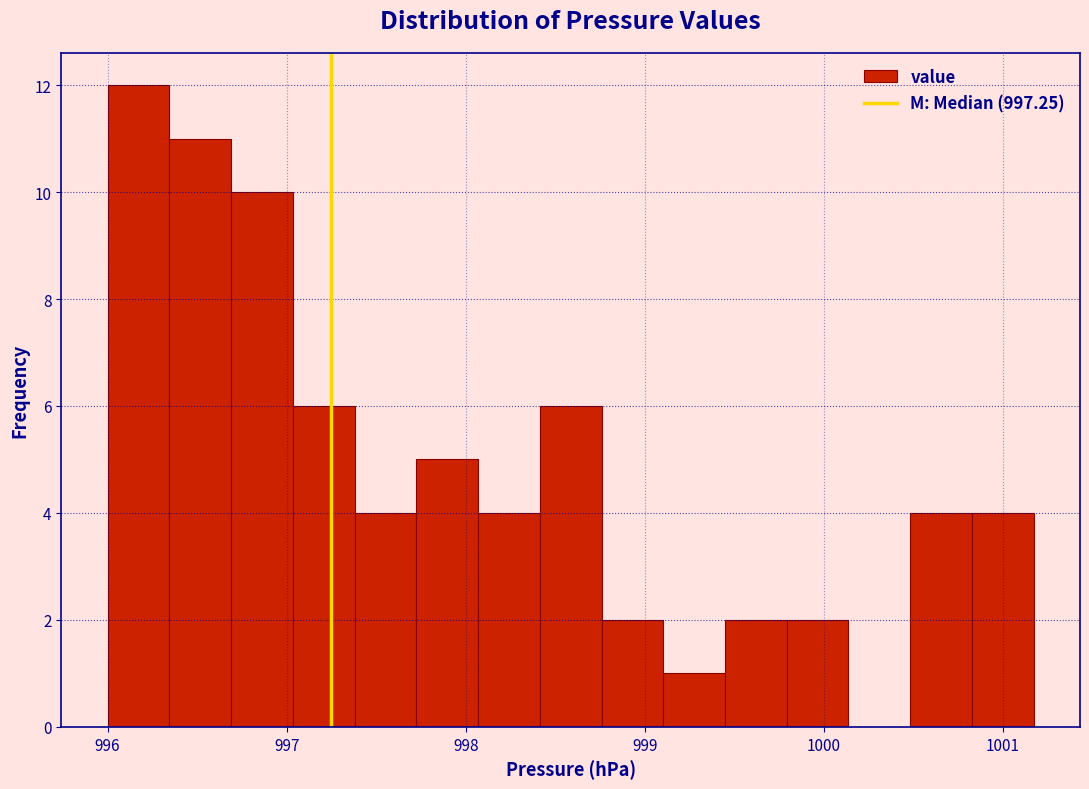

Around what value on the x-axis is the tallest bar? Give the approximate position of its centre, as read against the axis.

996.2